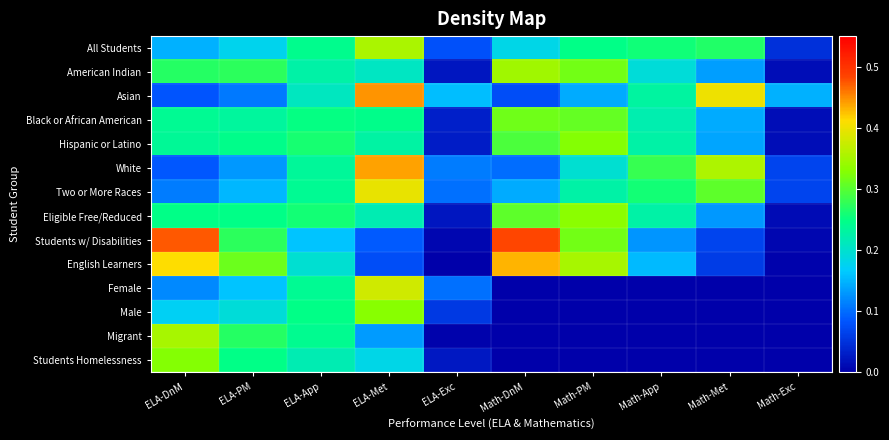

Reading left to right, list all the values displayed in this chart.

All Students: ELA-DnM=0.1	ELA-PM=0.2	ELA-App=0.2	ELA-Met=0.4	ELA-Exc=0.1	Math-DnM=0.2	Math-PM=0.2	Math-App=0.3	Math-Met=0.3	Math-Exc=0.0
American Indian: ELA-DnM=0.3	ELA-PM=0.3	ELA-App=0.2	ELA-Met=0.2	ELA-Exc=0.0	Math-DnM=0.3	Math-PM=0.3	Math-App=0.2	Math-Met=0.1	Math-Exc=0.0
Asian: ELA-DnM=0.1	ELA-PM=0.1	ELA-App=0.2	ELA-Met=0.4	ELA-Exc=0.2	Math-DnM=0.1	Math-PM=0.1	Math-App=0.2	Math-Met=0.4	Math-Exc=0.1
Black or African American: ELA-DnM=0.2	ELA-PM=0.2	ELA-App=0.2	ELA-Met=0.2	ELA-Exc=0.0	Math-DnM=0.3	Math-PM=0.3	Math-App=0.2	Math-Met=0.1	Math-Exc=0.0
Hispanic or Latino: ELA-DnM=0.2	ELA-PM=0.2	ELA-App=0.3	ELA-Met=0.2	ELA-Exc=0.0	Math-DnM=0.3	Math-PM=0.3	Math-App=0.2	Math-Met=0.1	Math-Exc=0.0
White: ELA-DnM=0.1	ELA-PM=0.1	ELA-App=0.2	ELA-Met=0.4	ELA-Exc=0.1	Math-DnM=0.1	Math-PM=0.2	Math-App=0.3	Math-Met=0.4	Math-Exc=0.1
Two or More Races: ELA-DnM=0.1	ELA-PM=0.2	ELA-App=0.2	ELA-Met=0.4	ELA-Exc=0.1	Math-DnM=0.1	Math-PM=0.2	Math-App=0.3	Math-Met=0.3	Math-Exc=0.1
Eligible Free/Reduced: ELA-DnM=0.2	ELA-PM=0.2	ELA-App=0.3	ELA-Met=0.2	ELA-Exc=0.0	Math-DnM=0.3	Math-PM=0.3	Math-App=0.2	Math-Met=0.1	Math-Exc=0.0
Students w/ Disabilities: ELA-DnM=0.5	ELA-PM=0.3	ELA-App=0.2	ELA-Met=0.1	ELA-Exc=0.0	Math-DnM=0.5	Math-PM=0.3	Math-App=0.1	Math-Met=0.1	Math-Exc=0.0
English Learners: ELA-DnM=0.4	ELA-PM=0.3	ELA-App=0.2	ELA-Met=0.1	ELA-Exc=0.0	Math-DnM=0.4	Math-PM=0.4	Math-App=0.2	Math-Met=0.1	Math-Exc=0.0
Female: ELA-DnM=0.1	ELA-PM=0.2	ELA-App=0.2	ELA-Met=0.4	ELA-Exc=0.1	Math-DnM=0.0	Math-PM=0.0	Math-App=0.0	Math-Met=0.0	Math-Exc=0.0
Male: ELA-DnM=0.2	ELA-PM=0.2	ELA-App=0.2	ELA-Met=0.3	ELA-Exc=0.1	Math-DnM=0.0	Math-PM=0.0	Math-App=0.0	Math-Met=0.0	Math-Exc=0.0
Migrant: ELA-DnM=0.4	ELA-PM=0.3	ELA-App=0.2	ELA-Met=0.1	ELA-Exc=0.0	Math-DnM=0.0	Math-PM=0.0	Math-App=0.0	Math-Met=0.0	Math-Exc=0.0
Students Homelessness: ELA-DnM=0.3	ELA-PM=0.2	ELA-App=0.2	ELA-Met=0.2	ELA-Exc=0.0	Math-DnM=0.0	Math-PM=0.0	Math-App=0.0	Math-Met=0.0	Math-Exc=0.0